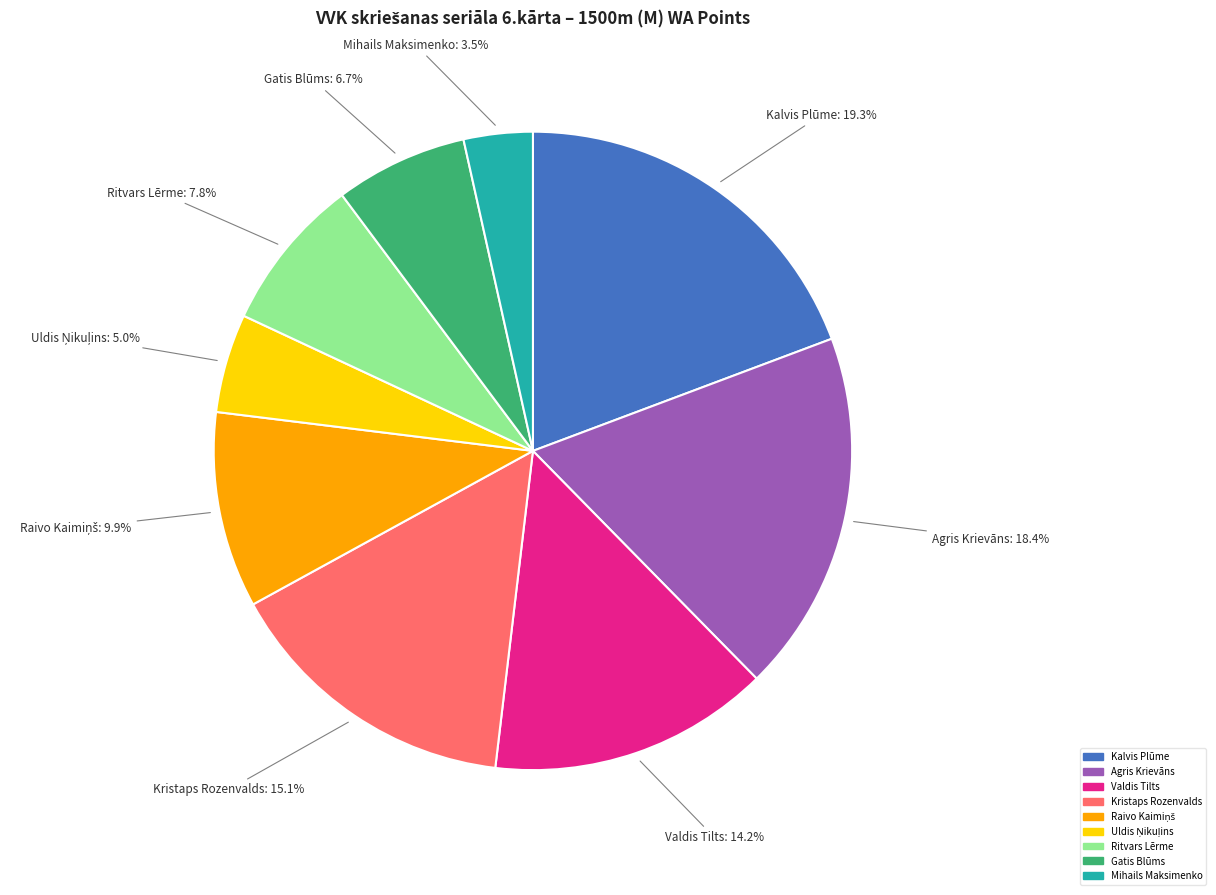

Do Kalvis Plūme and Agris Krievāns together represent more than half of the pie?

No